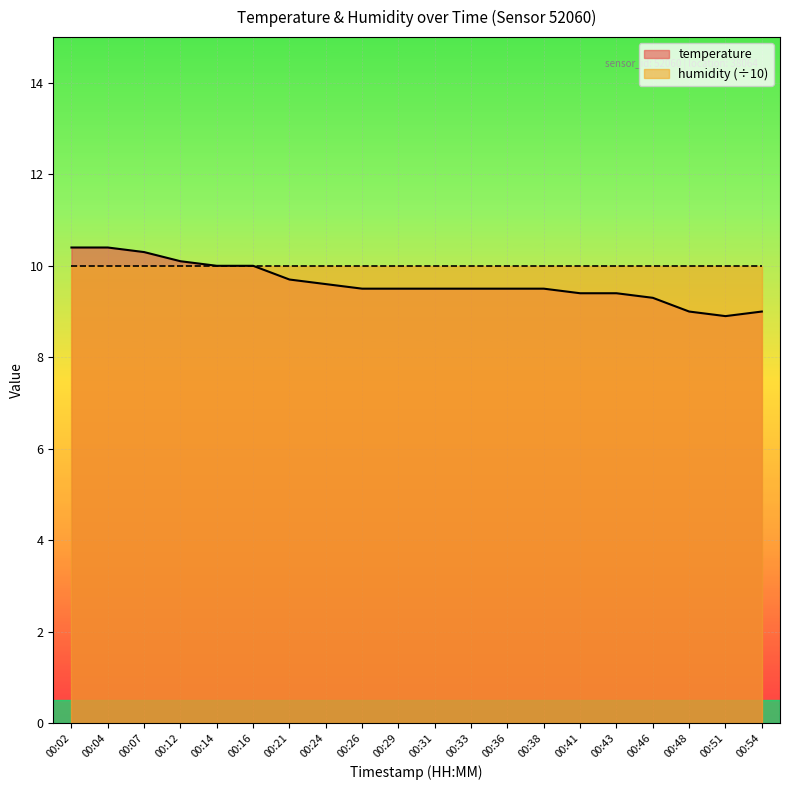

At which category does the chart reach its peak across all series?

00:02